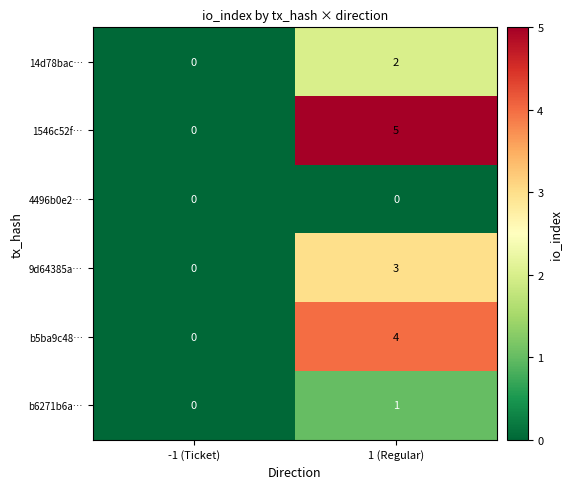

Between -1 (Ticket) and 1 (Regular), which series saw the biggest shift?

1546c52f…